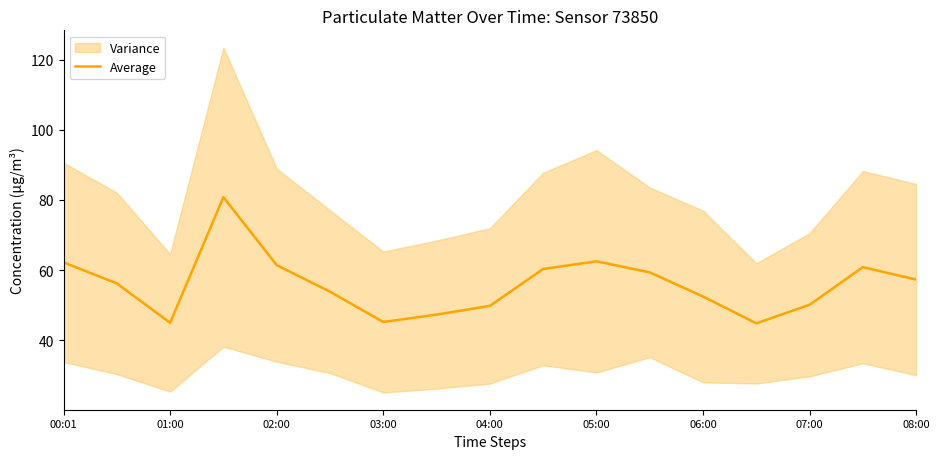

Is it true that Average equals 101.6 at 02:00?

False